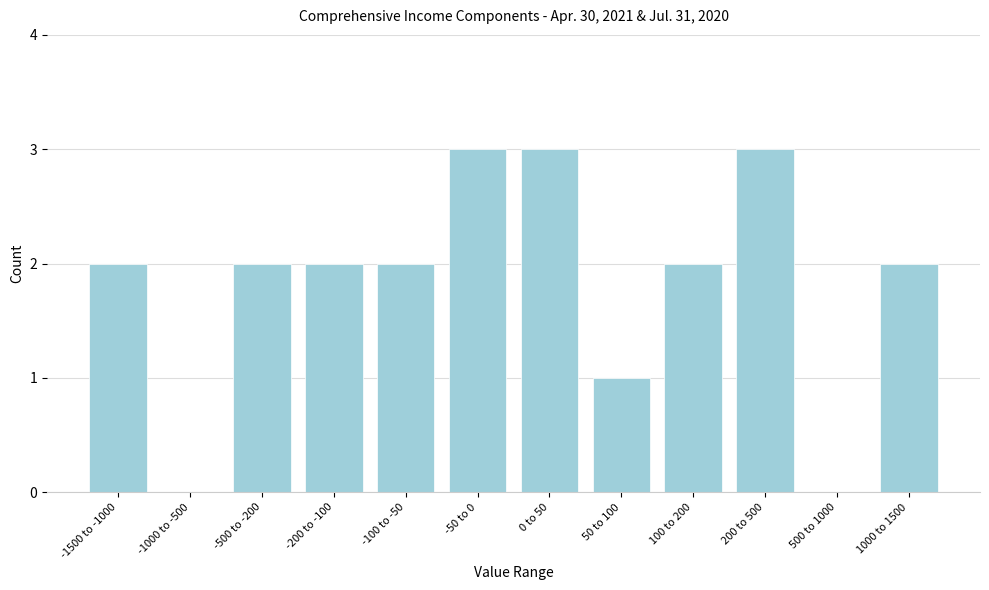

Reading right to left, extract all data points from this chart.

1000 to 1500=2	500 to 1000=0	200 to 500=3	100 to 200=2	50 to 100=1	0 to 50=3	-50 to 0=3	-100 to -50=2	-200 to -100=2	-500 to -200=2	-1000 to -500=0	-1500 to -1000=2